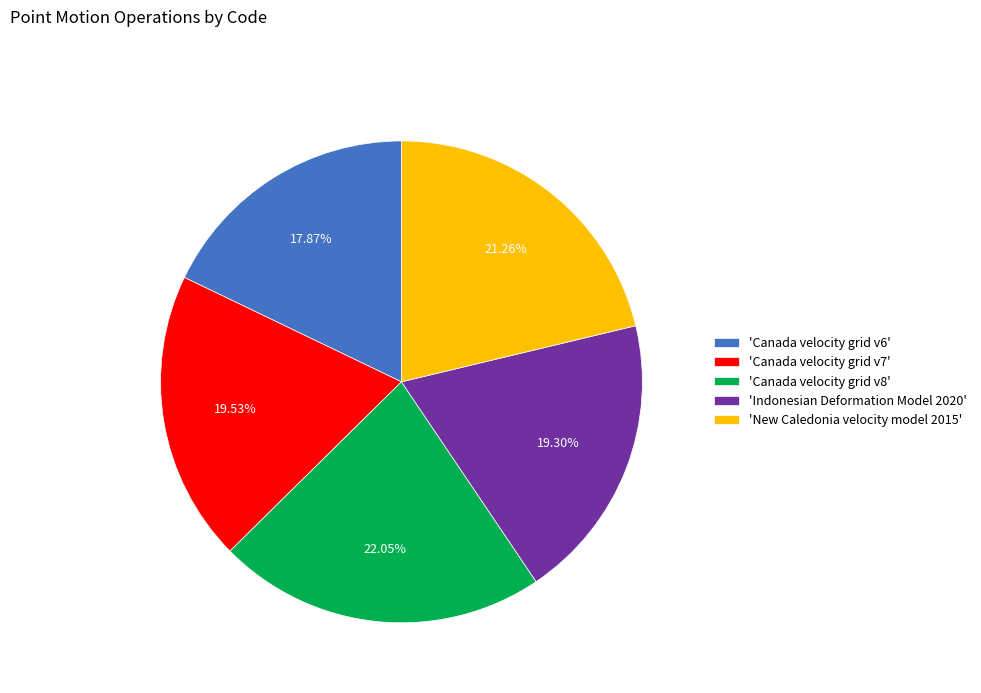

What is the ratio of the value at 'Indonesian Deformation Model 2020' to the value at 'New Caledonia velocity model 2015'?

0.9